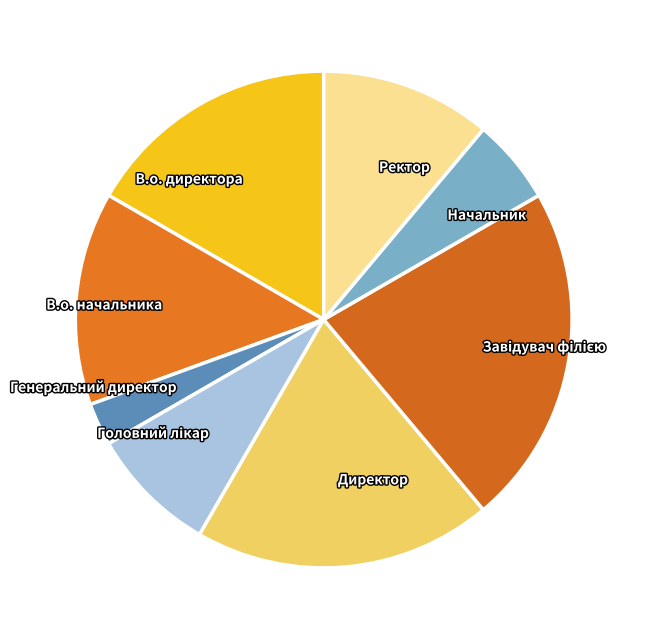

The Генеральний директор slice represents 3% of the pie. True or false?

True